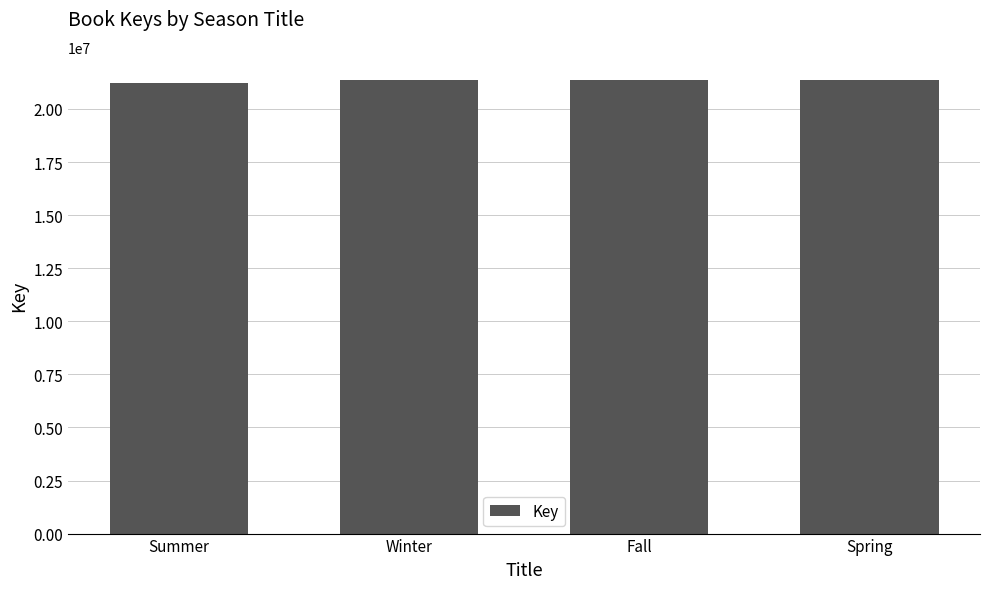

How many bars are there in total?

4